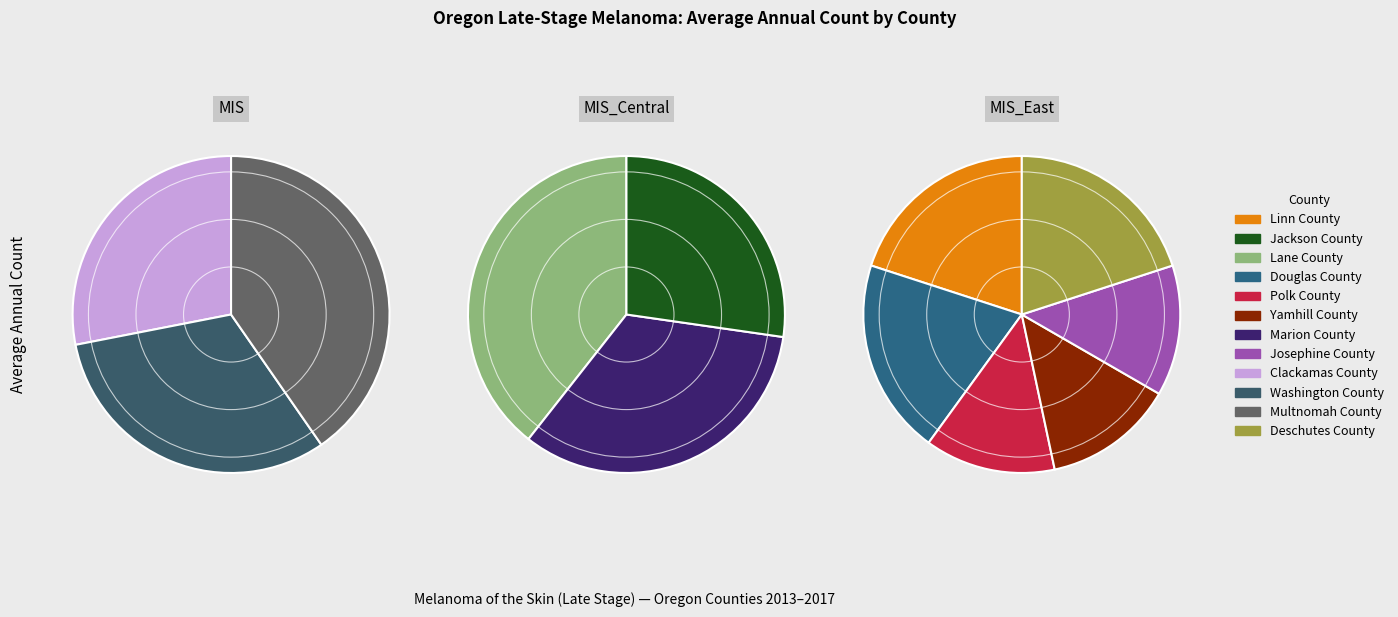

What is the largest slice in the pie chart?

Multnomah County